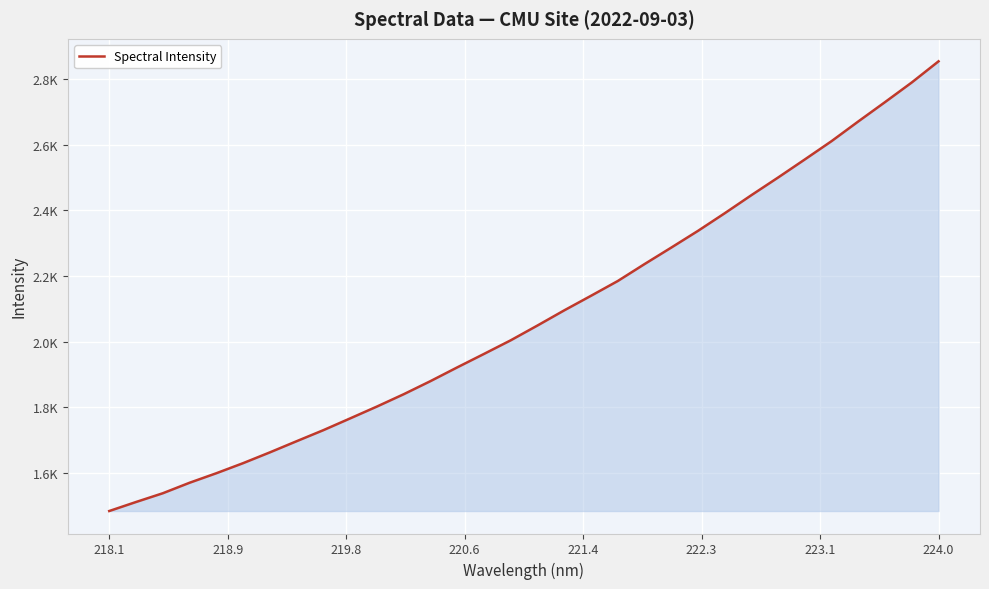

True or false: the data has more than 1 interior local peaks.

False